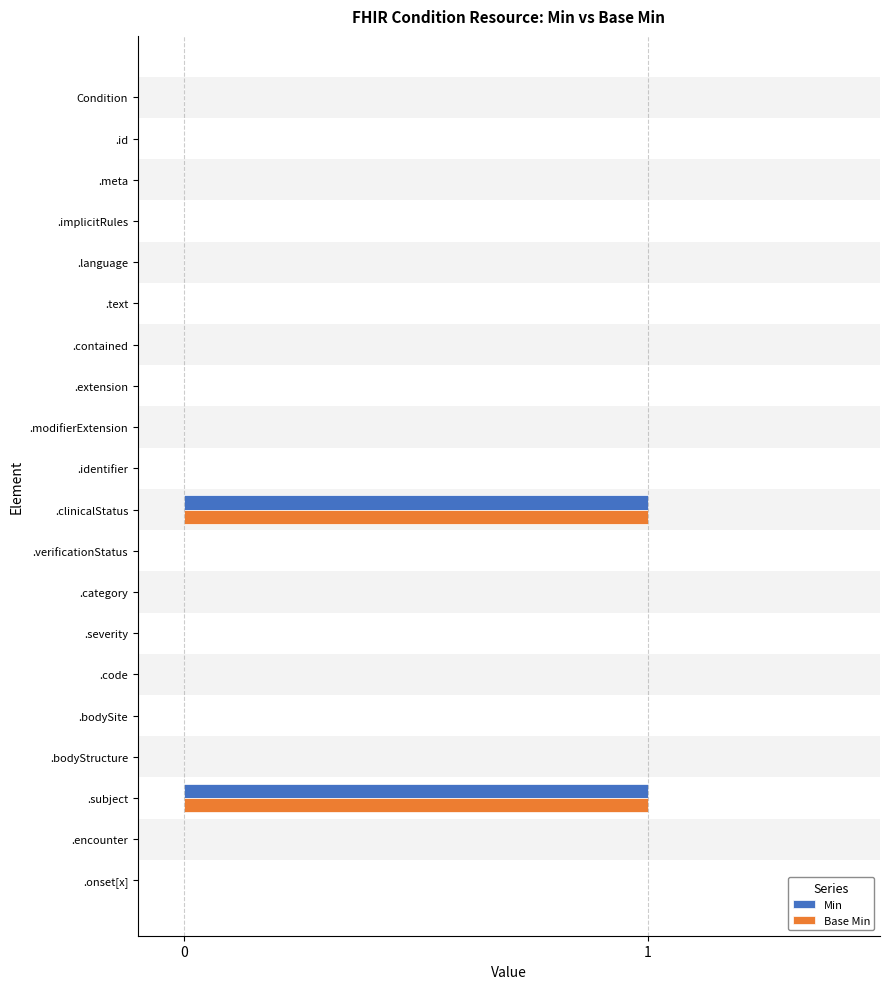

The Min series shows 1 at .subject. True or false?

True